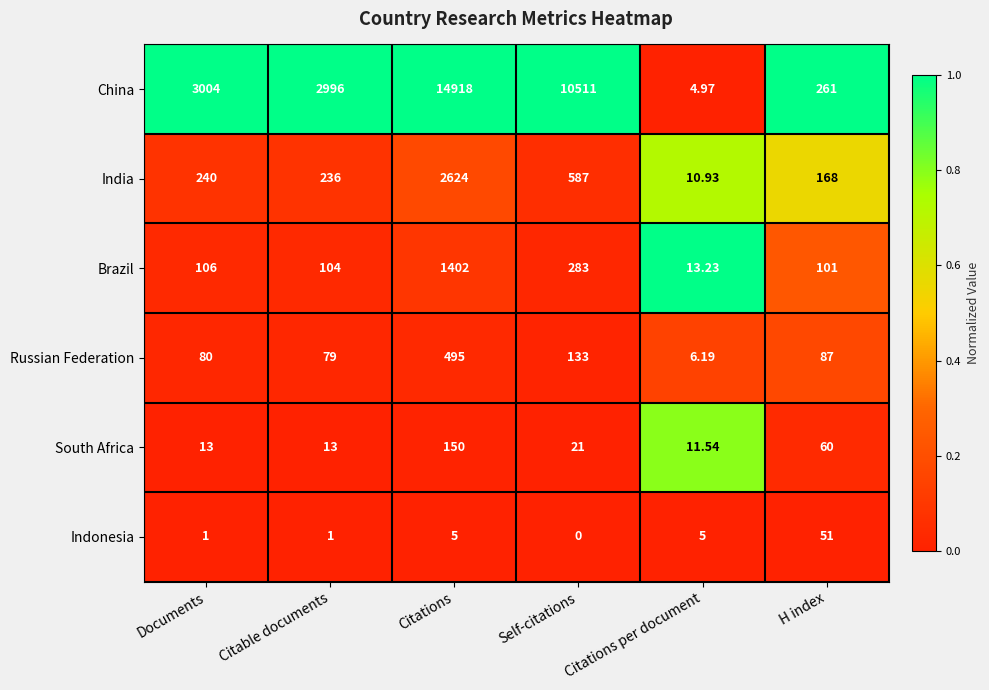

Between Citations and Citations per document, which series saw the biggest shift?

China